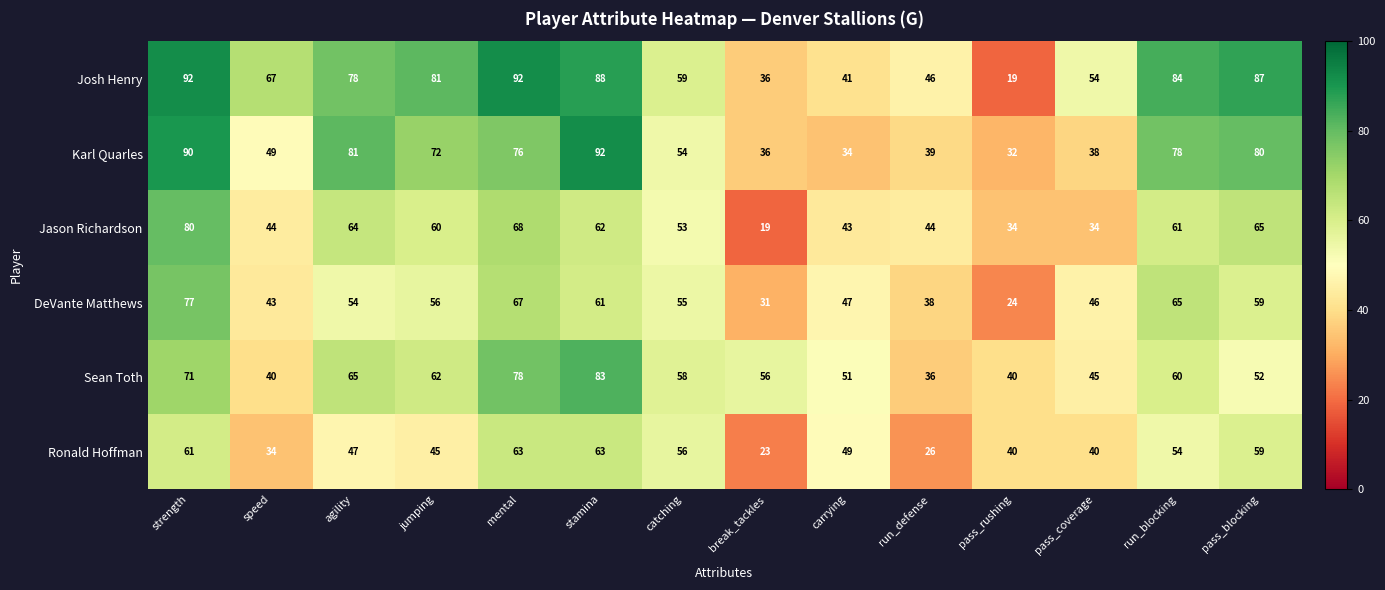

The Josh Henry series shows 87 at pass_blocking. True or false?

True